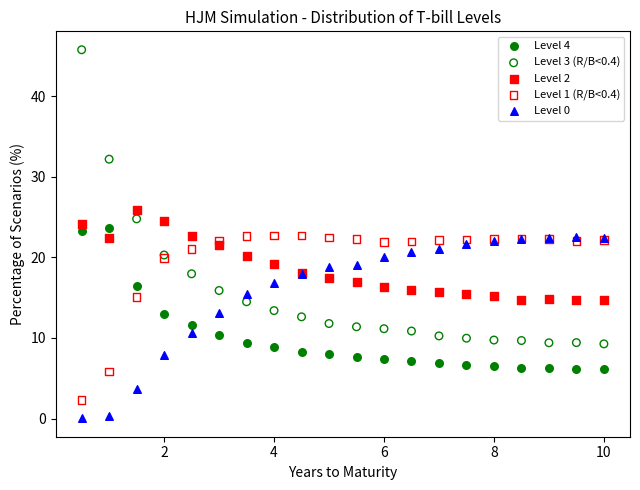

What is the X range (max minus min) for the scatter plot?

9.5